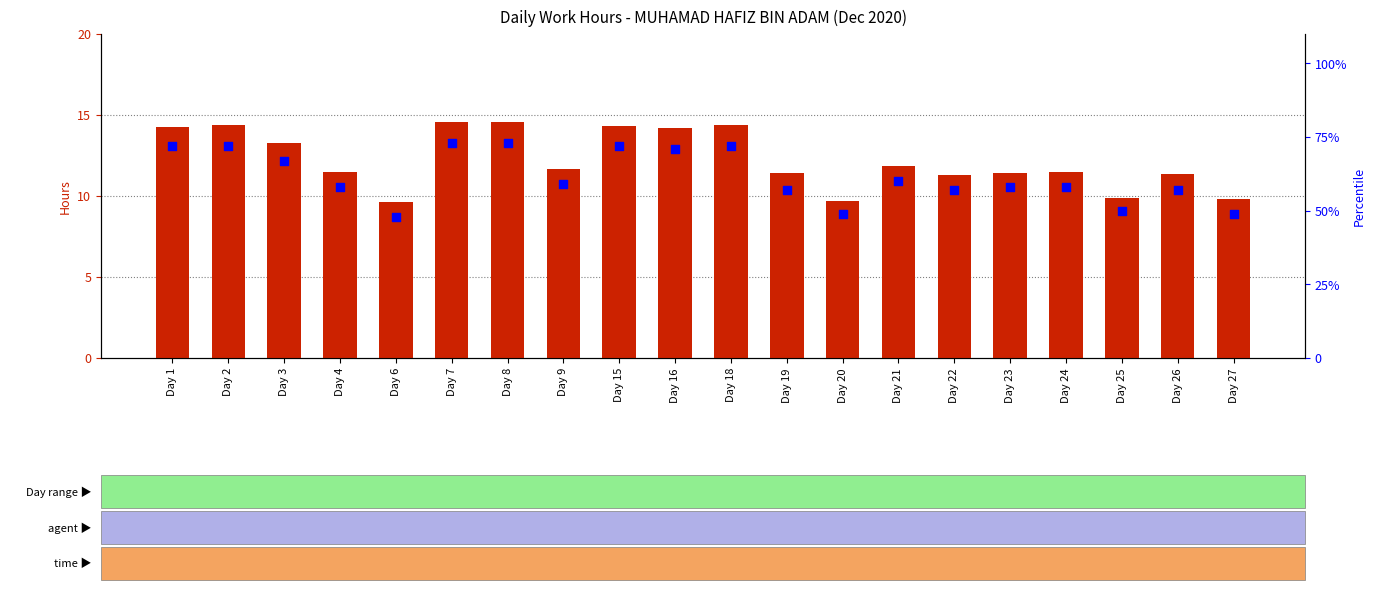

Which series has the largest total across all categories?

percentile rank within the sample